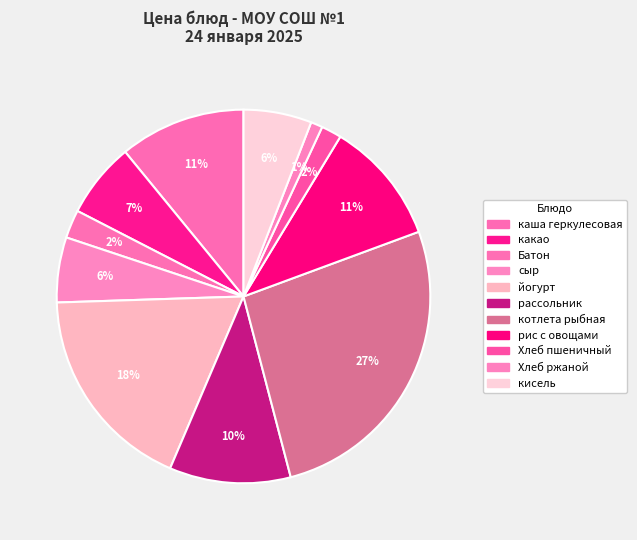

Count the number of slices in the pie.

11